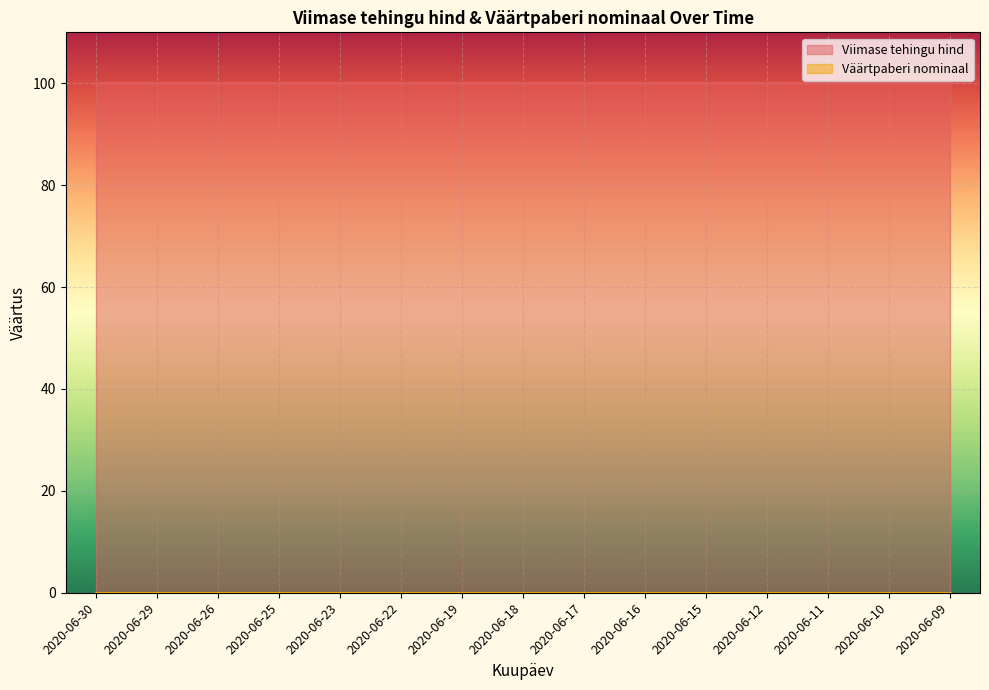

Rank the series by their average value, from highest to lowest.

Viimase tehingu hind, Väärtpaberi nominaal